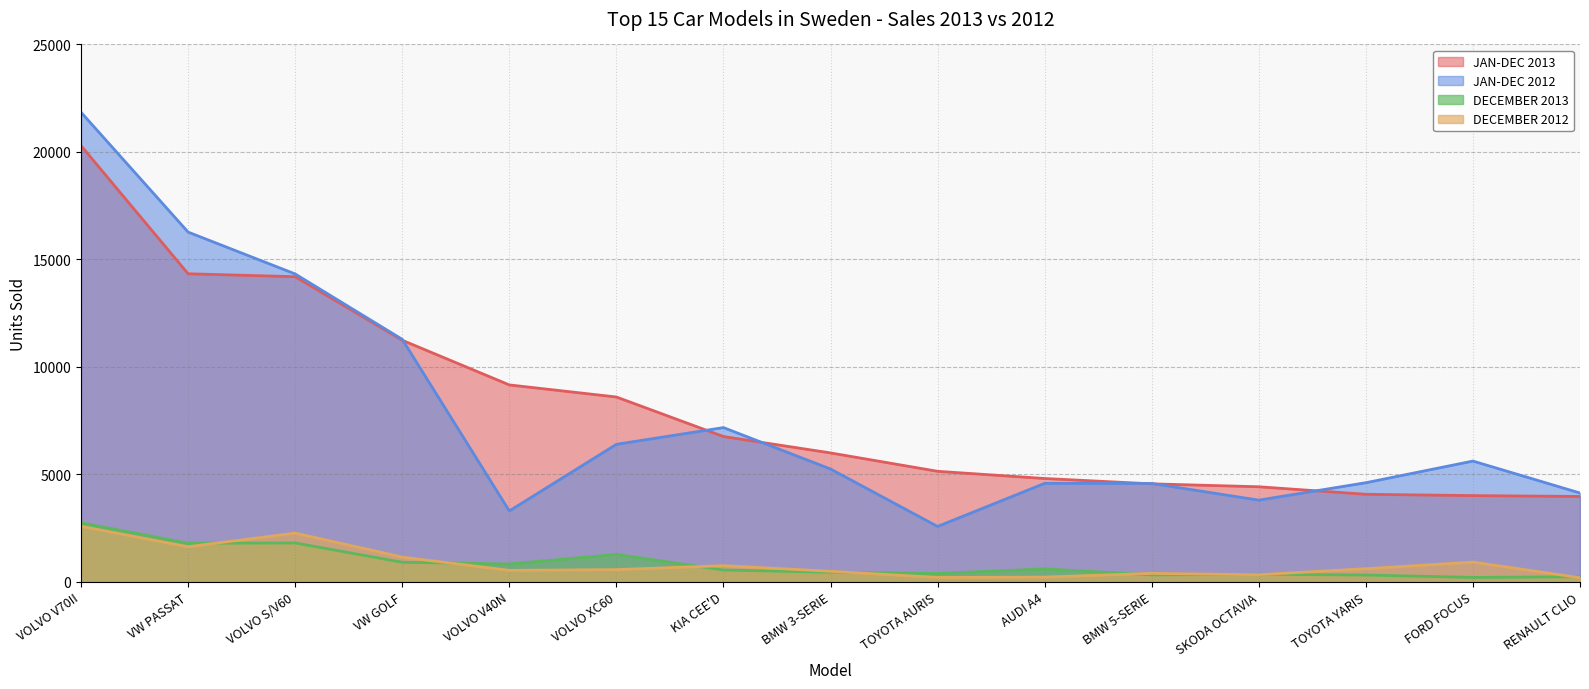

At how many categories does at least one series exceed 8054?

6